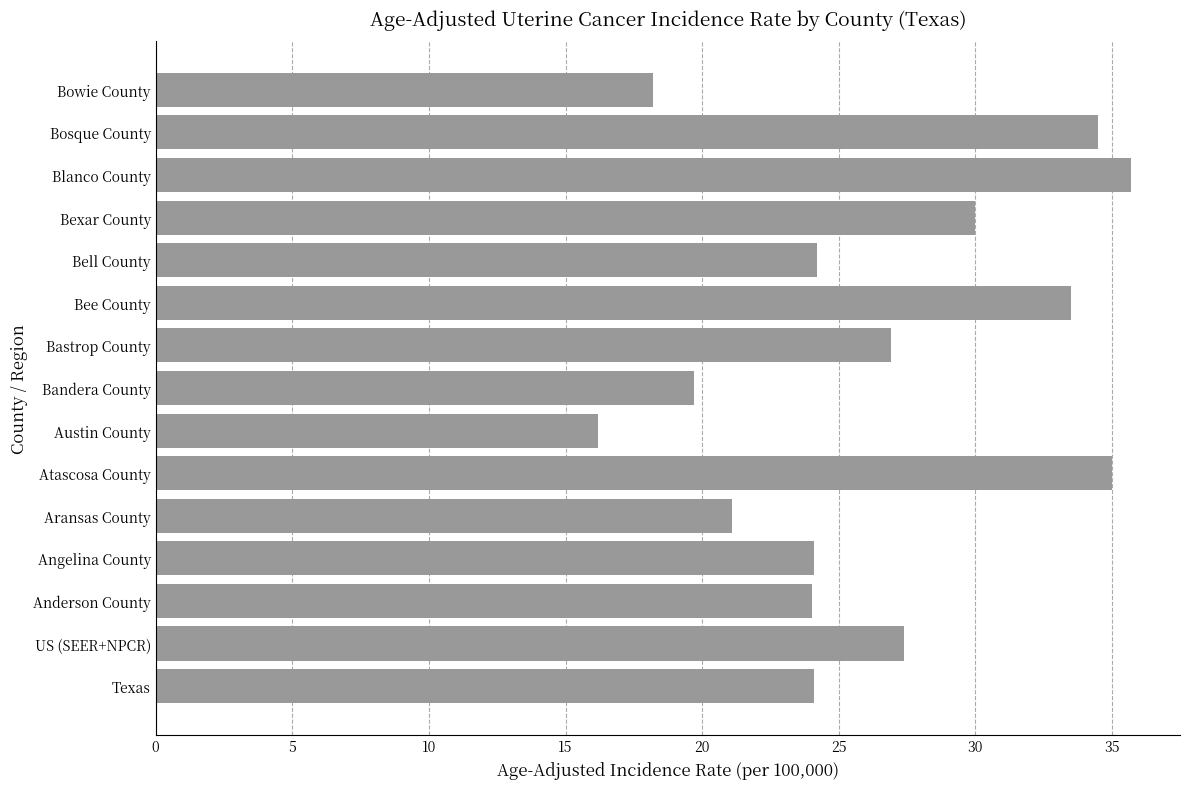

Which label corresponds to the smallest value in the chart?

Austin County